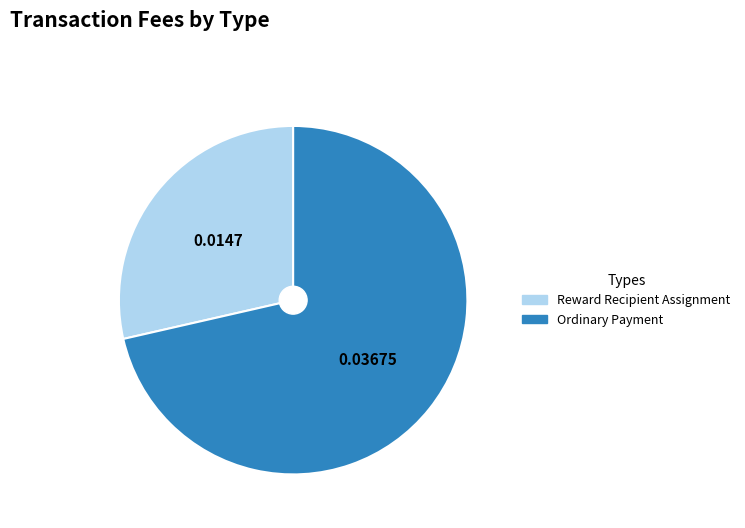

Is Reward Recipient Assignment the majority of the pie?

No